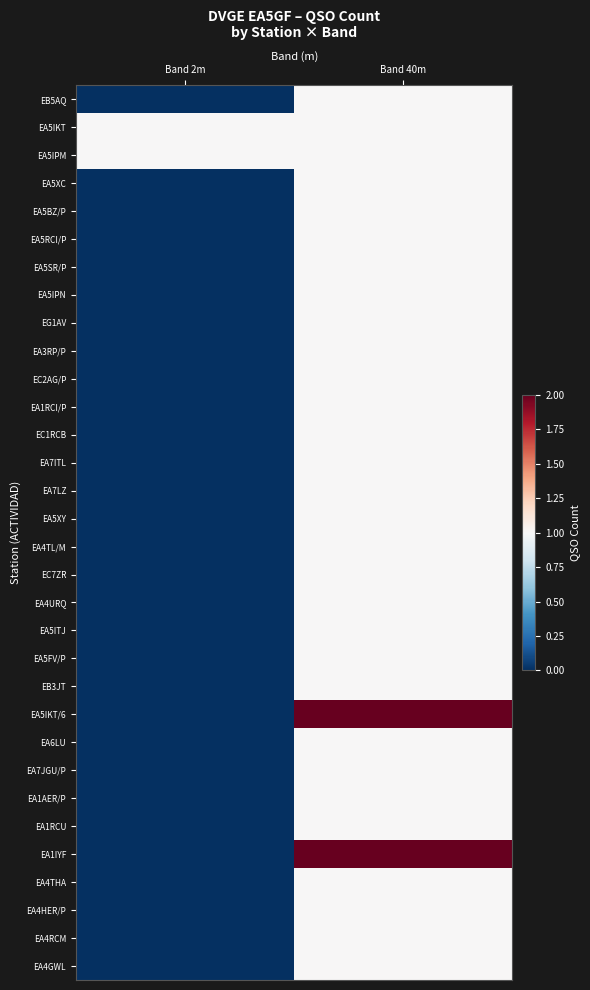

At which category is the sum across all series the highest?

Band 40m